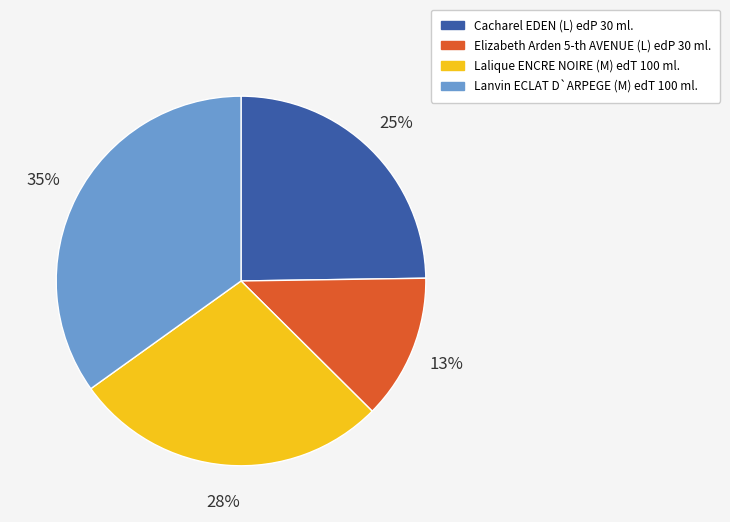

What percentage is the Lanvin ECLAT D`ARPEGE (M) edT 100 ml. slice, to the nearest percent?

35%